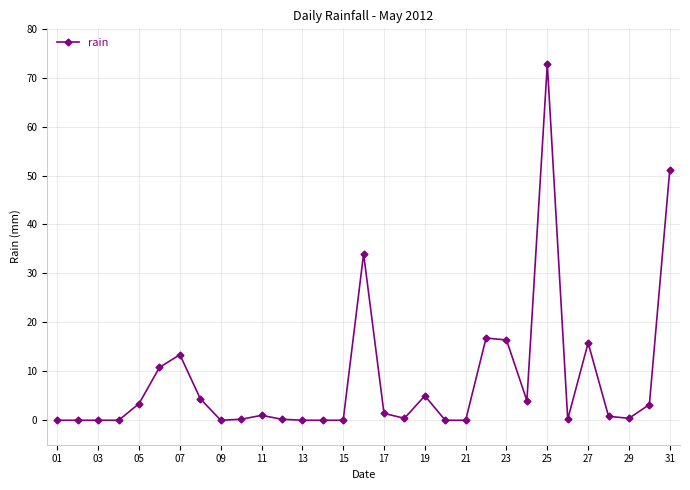

True or false: the data has more than 1 interior local peaks.

True